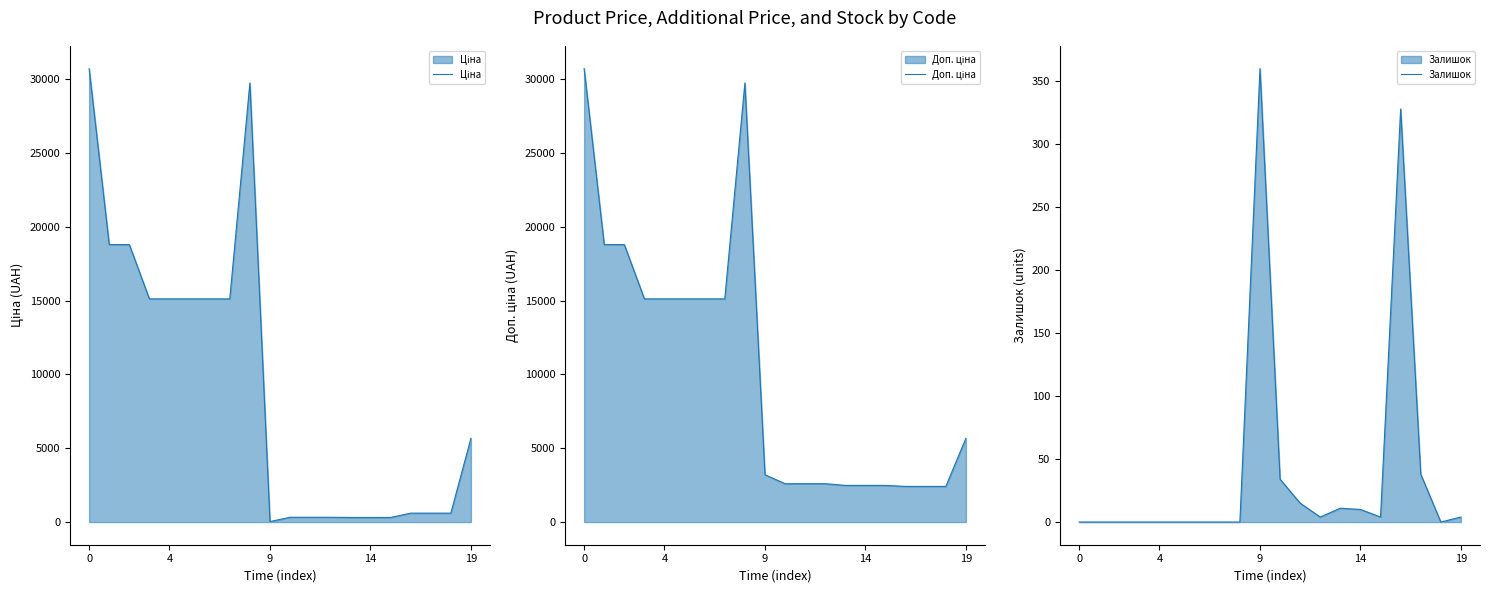

Which category has the highest value in the Залишок series?

9